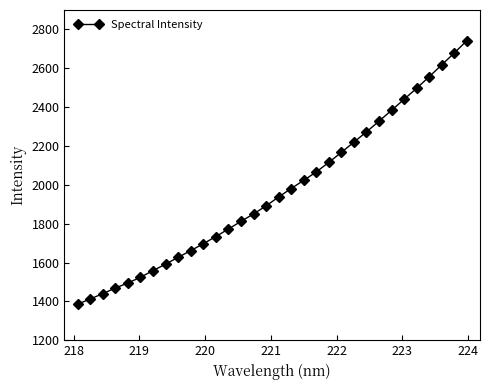

True or false: there are more than 2 points higher than both neighbors.

False